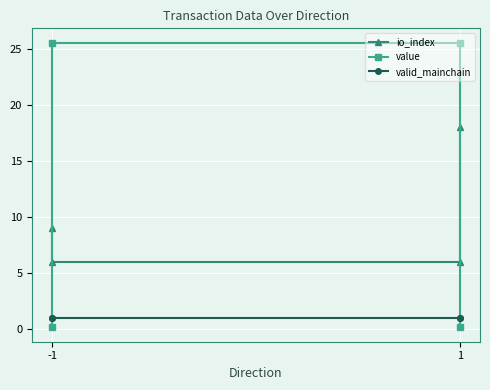

How many distinct data groups are displayed?

3